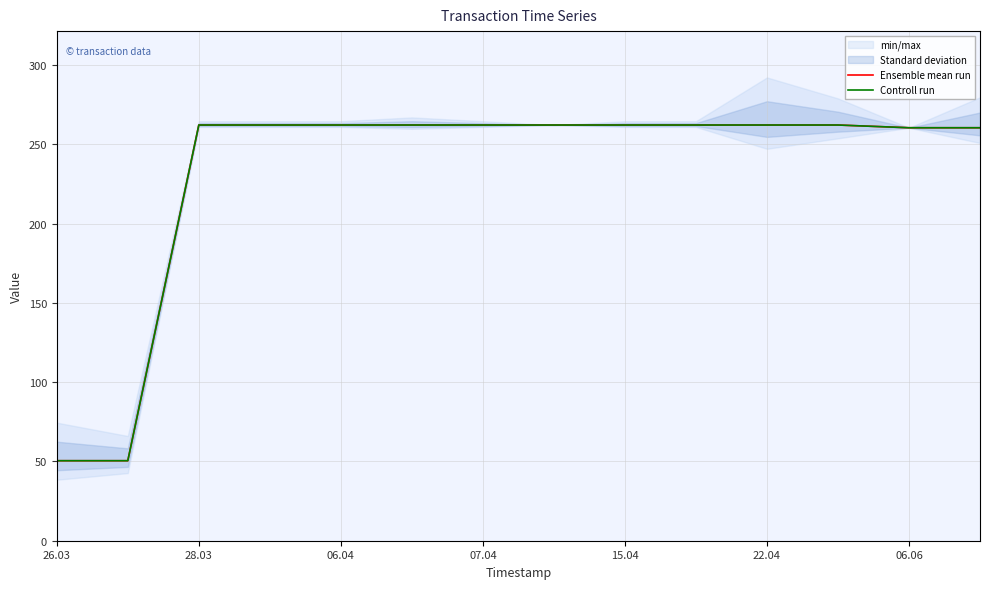

Which series changed the most between 22.04 and 8?

Ensemble mean run